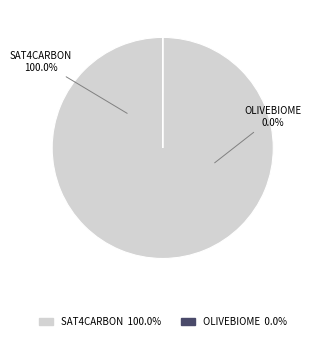

Which slice is the largest?

SAT4CARBON